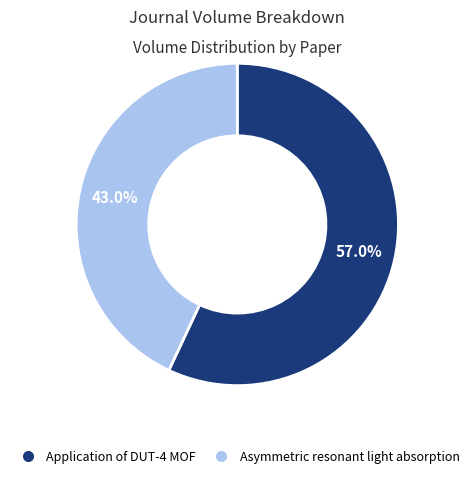

To the nearest percent, what is the difference between the Asymmetric resonant light absorption and Application of DUT-4 MOF slice percentages?

14%